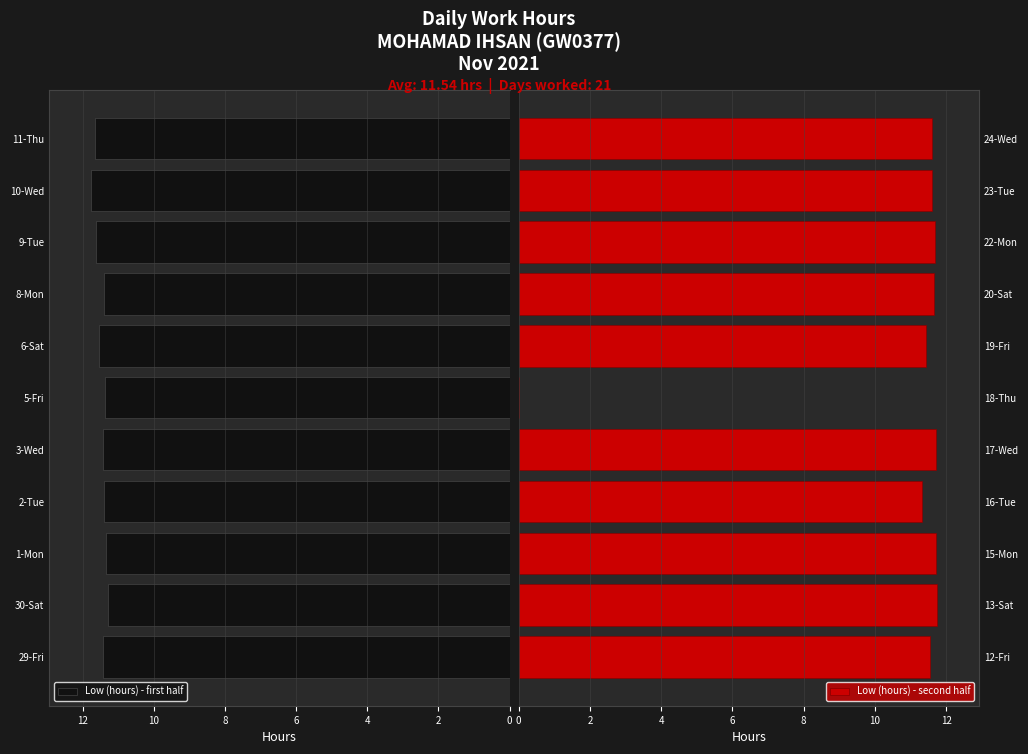

Is the value of Low (hours) - second half at 14 greater than the value of Low (hours) - first half at 0?

Yes